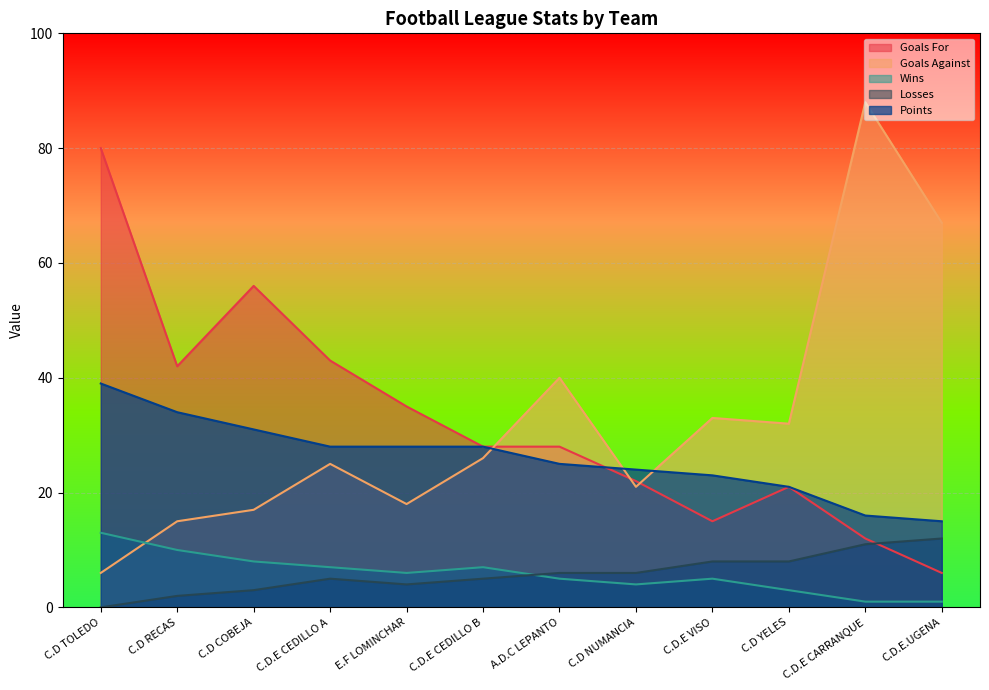

The value of P at C.D.E VISO is 11. True or false?

False